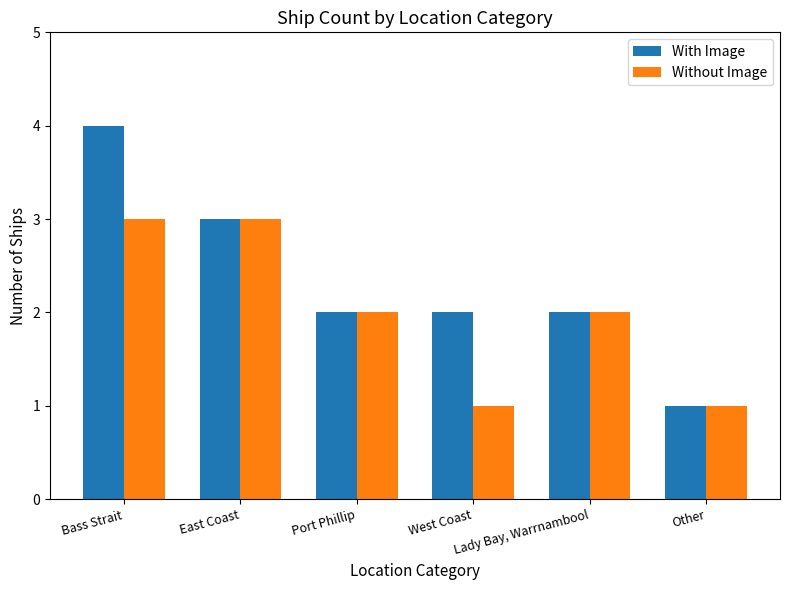

The Without Image series shows 1 at Other. True or false?

True